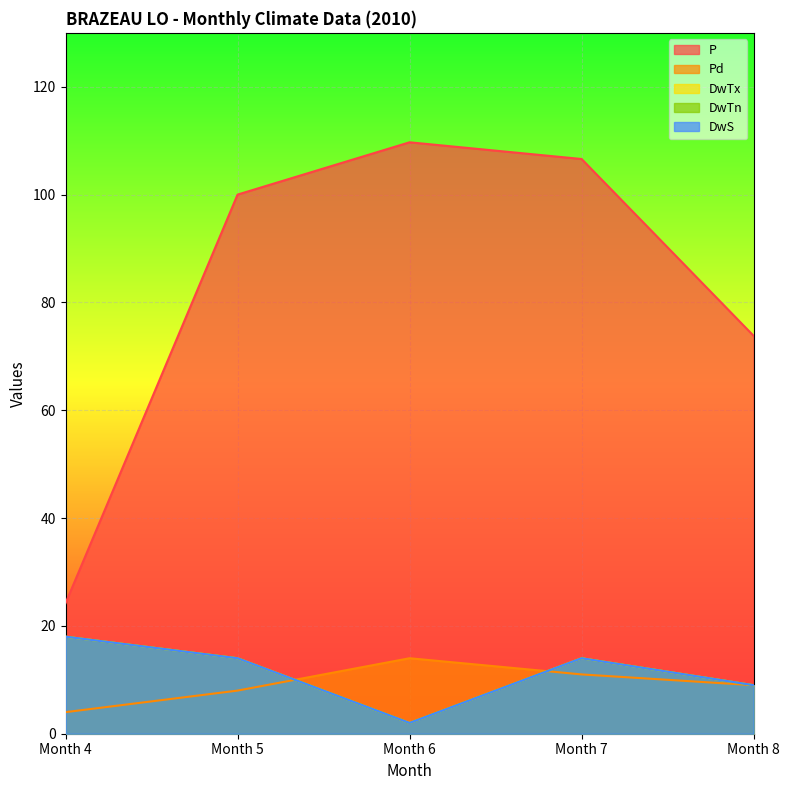

List the series in order of their peak value, lowest first.

Pd, DwTx, DwTn, DwS, P